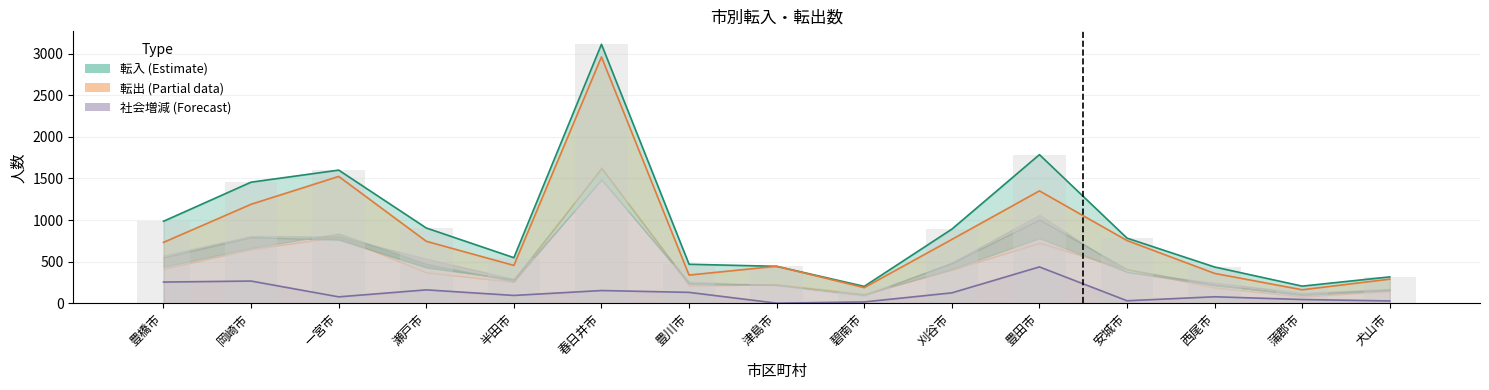

What is the difference between the second highest and second lowest values in the 転入総数 series?

1581